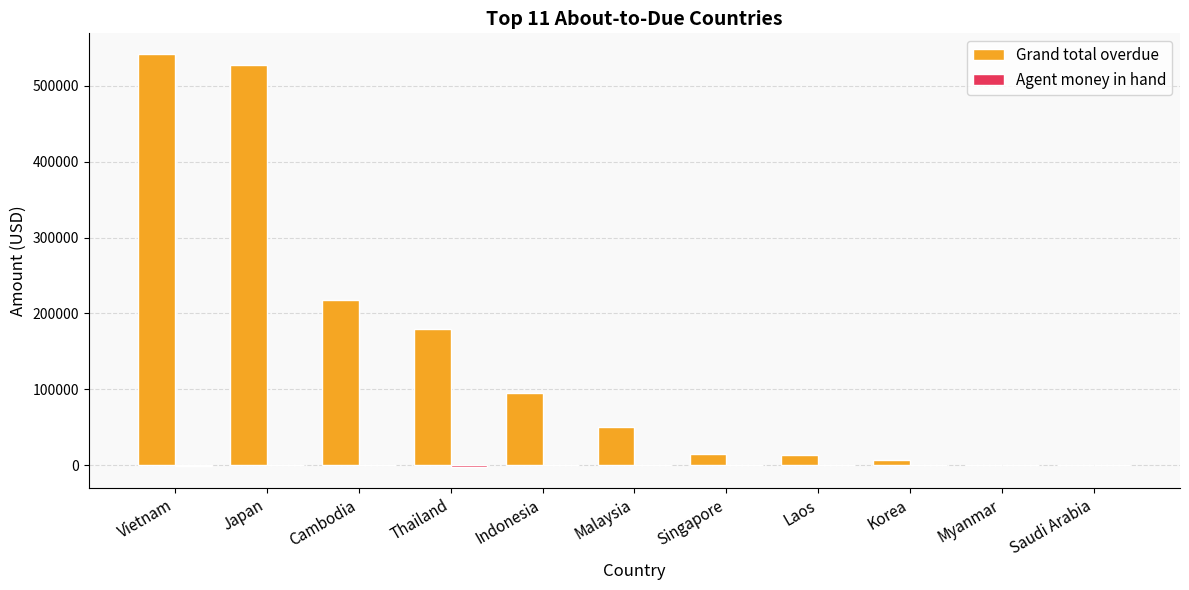

What is the sum of the Grand total overdue values at Singapore and Malaysia?

65067.9